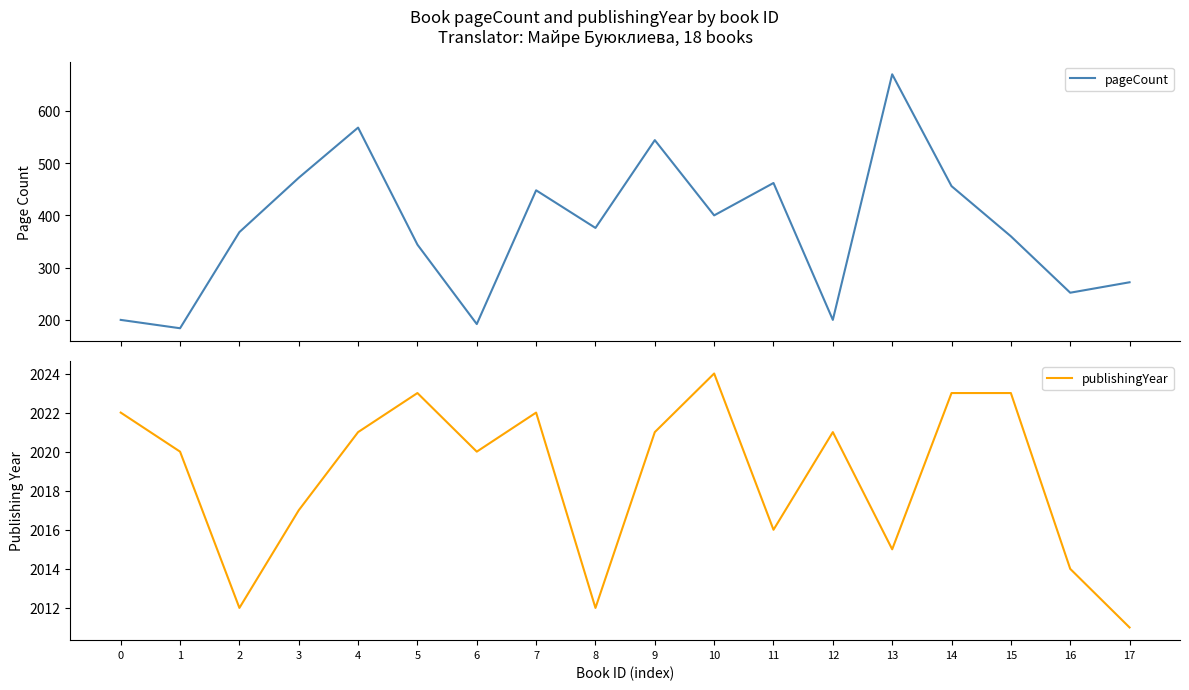

What is the spread (max minus min) of values at 6?

1828